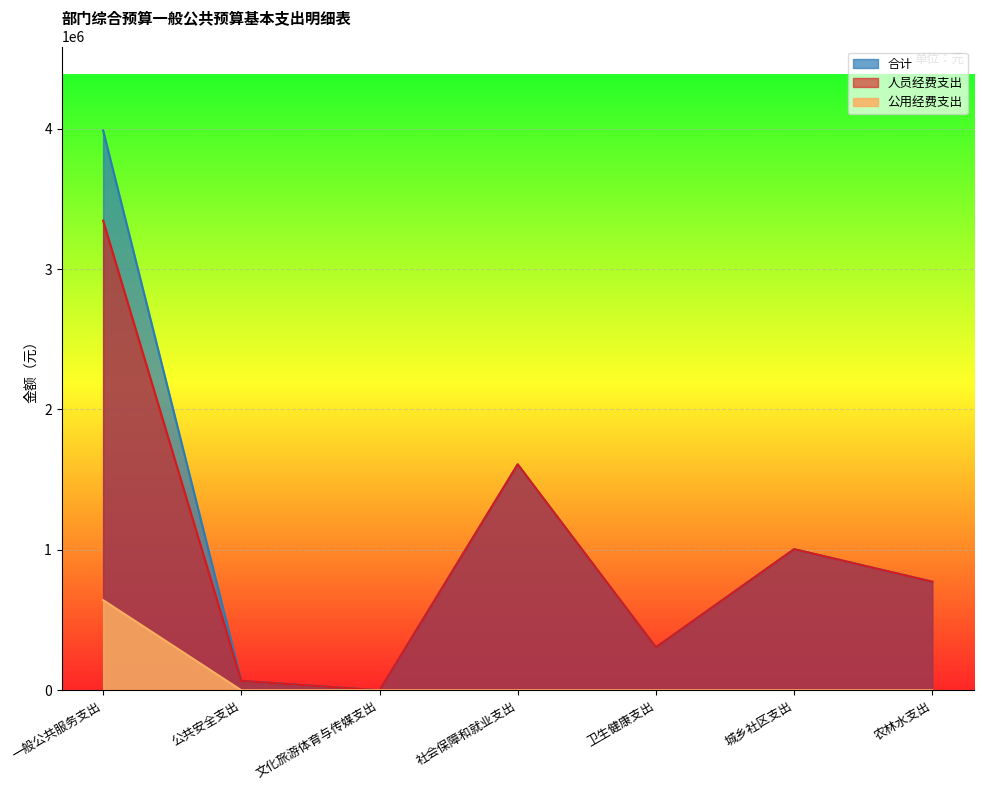

What position from the left is 社会保障和就业支出?

4